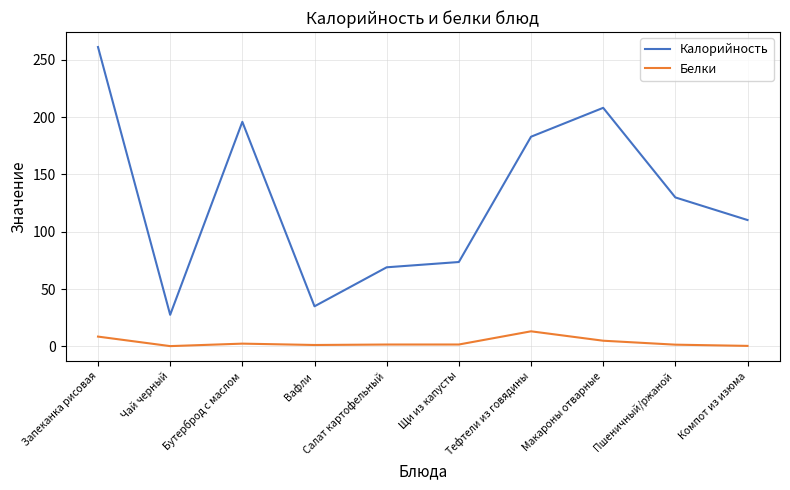

At how many categories does at least one series exceed 38?

8